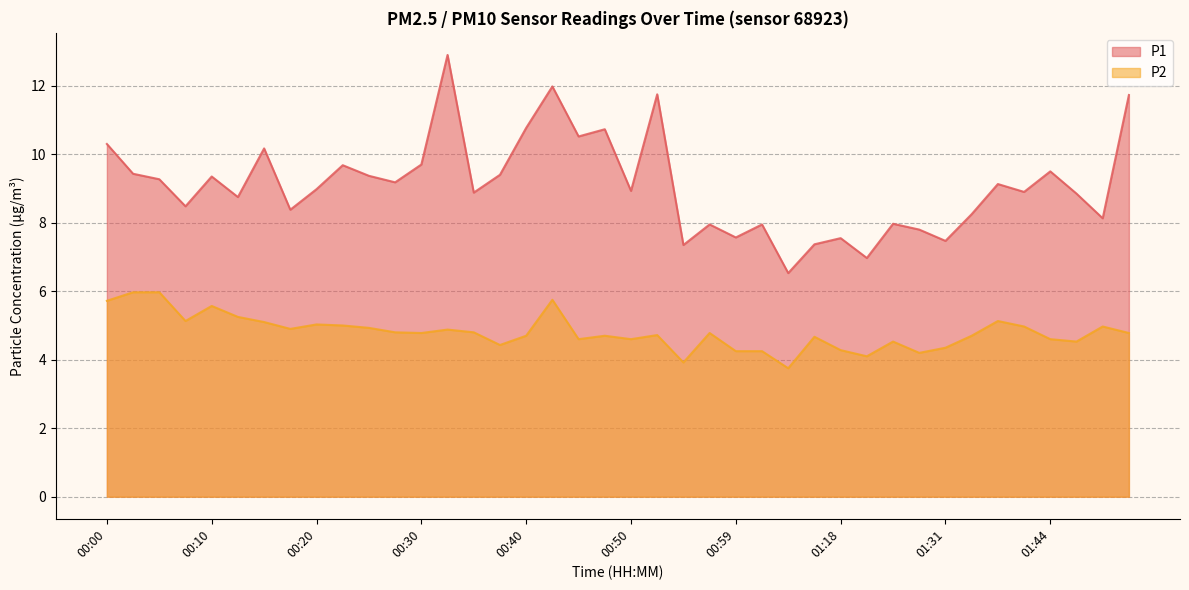

Does the chart have visible grid lines?

Yes